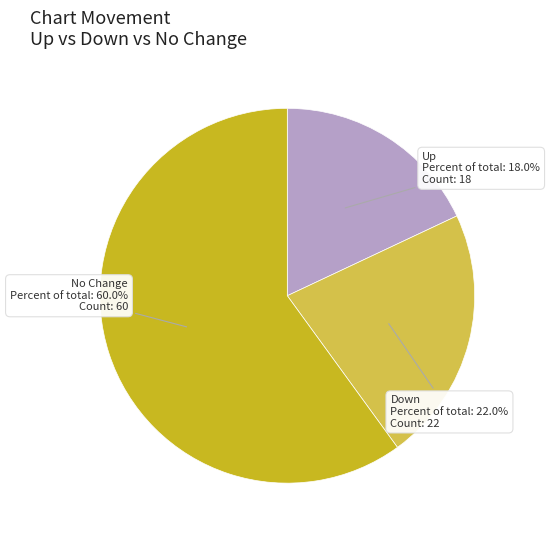

Does any single category account for the majority?

Yes